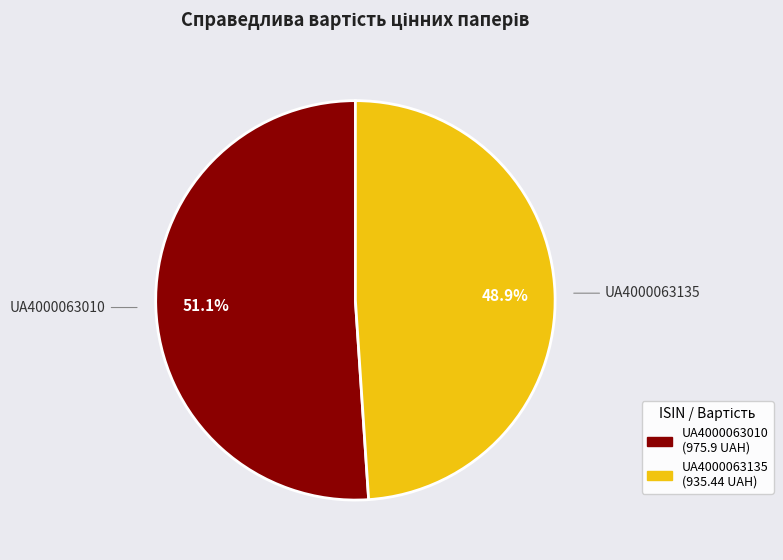

To the nearest percent, what is the difference between the largest and smallest slice percentages?

2%